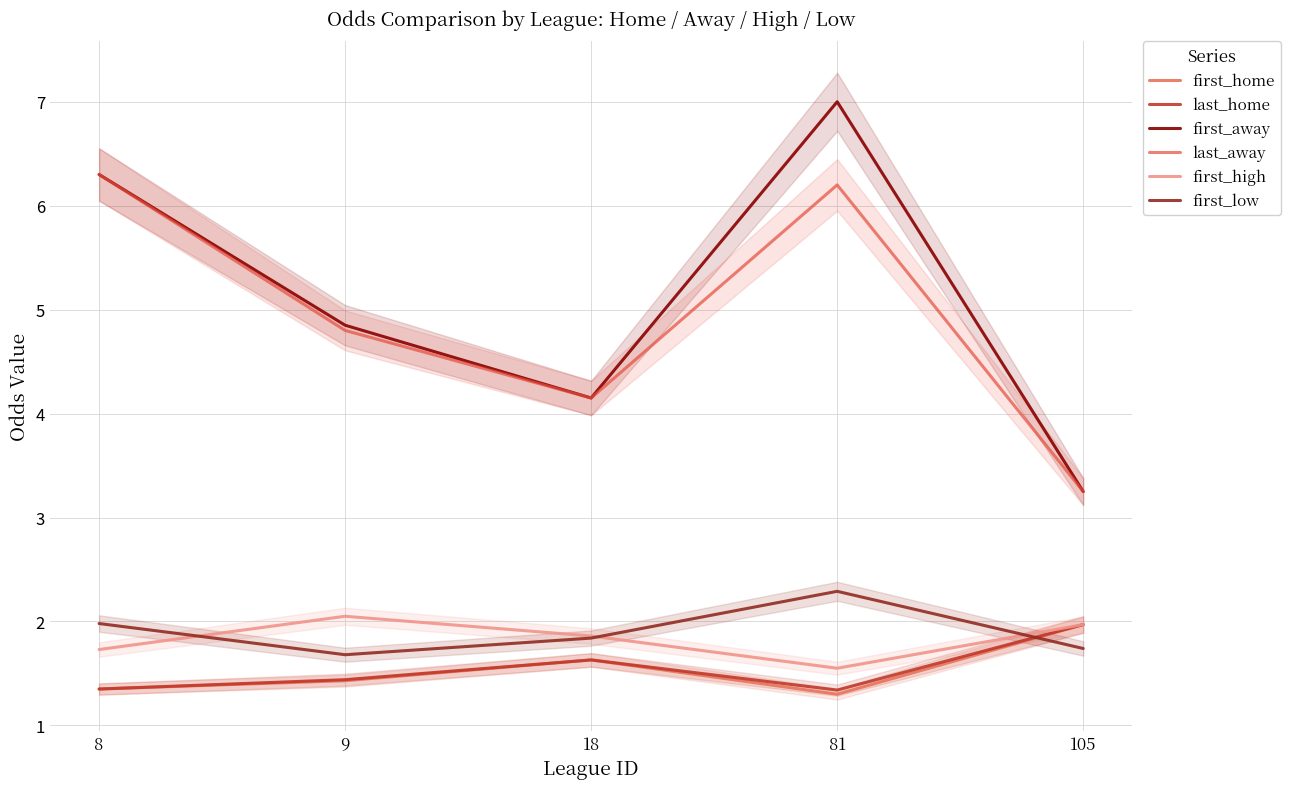

True or false: first_away and first_home intersect in this chart.

False